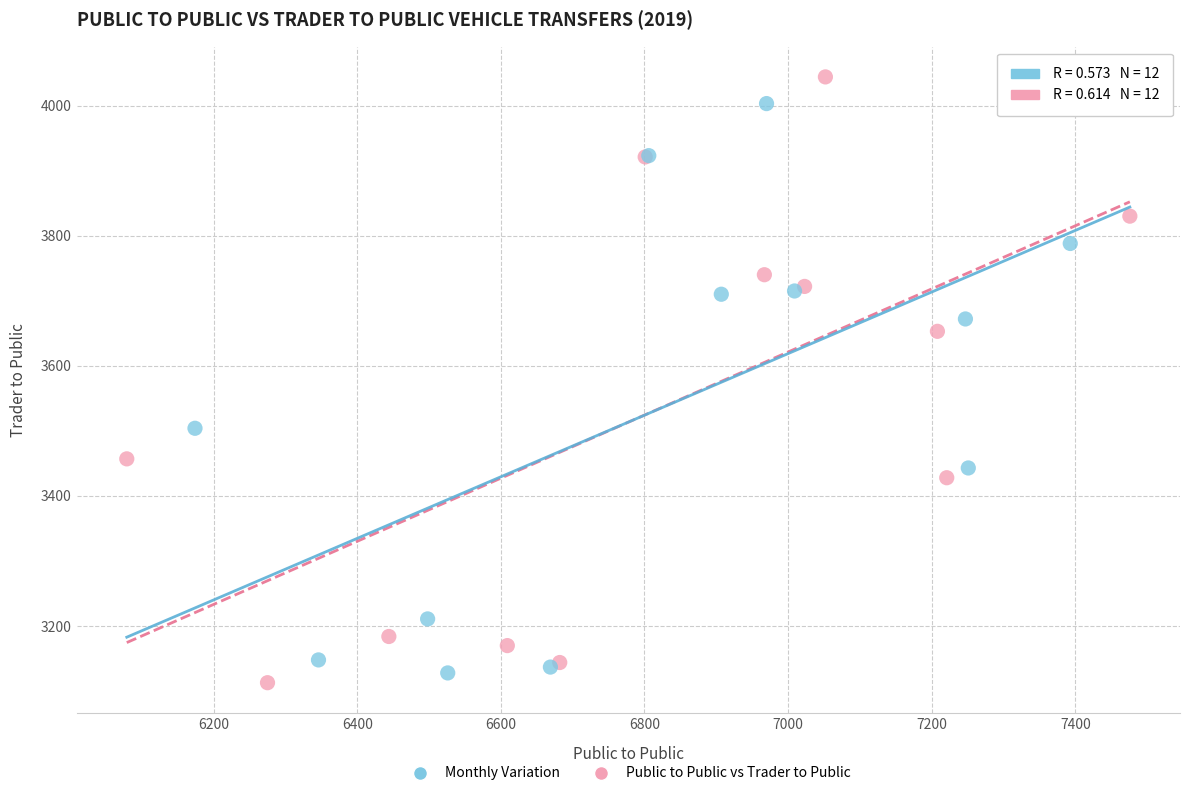

Which series reaches the minimum Y coordinate?

Public to Public vs Trader to Public